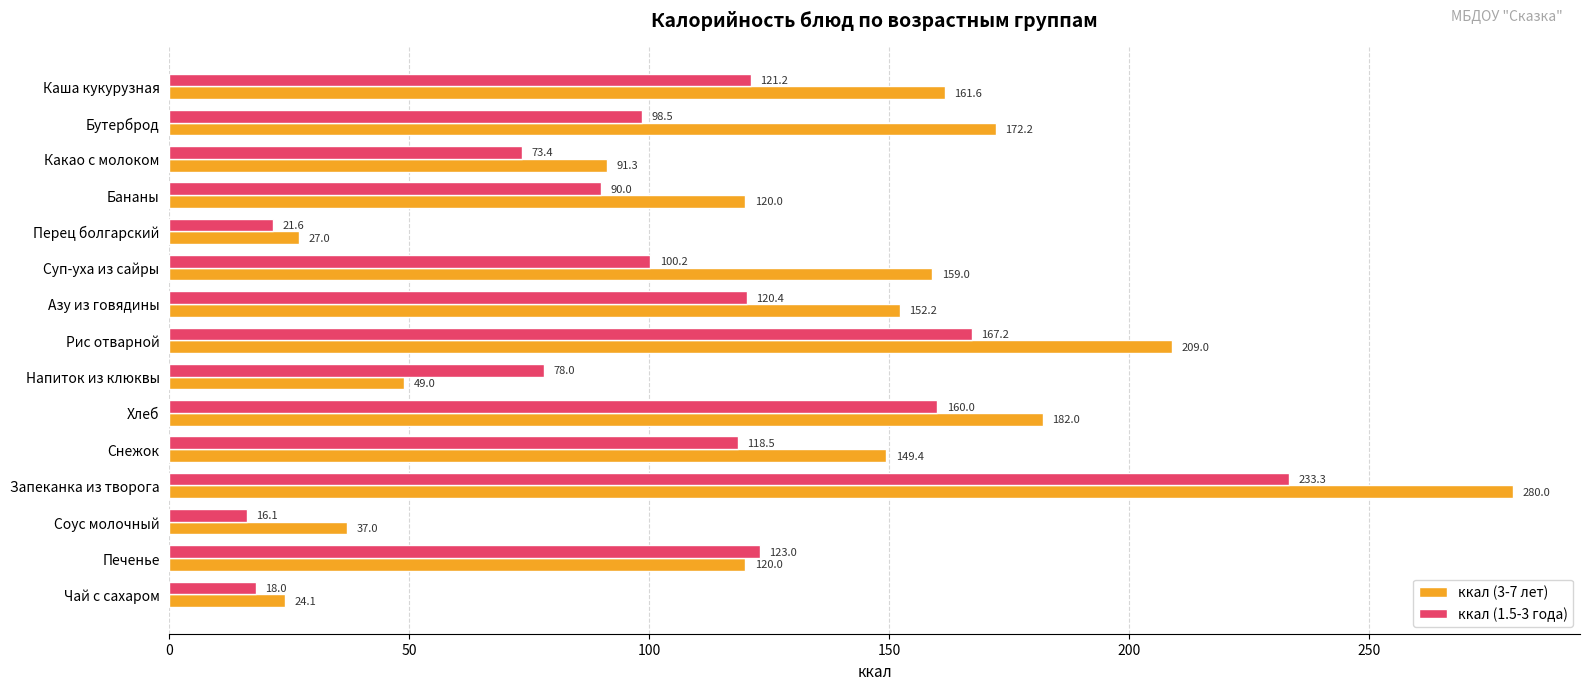

Rank the categories by ккал (1.5-3 года) value from highest to lowest.

Запеканка из творога, Рис отварной, Хлеб, Печенье, Каша кукурузная, Азу из говядины, Снежок, Суп-уха из сайры, Бутерброд, Бананы, Напиток из клюквы, Какао с молоком, Перец болгарский, Чай с сахаром, Соус молочный